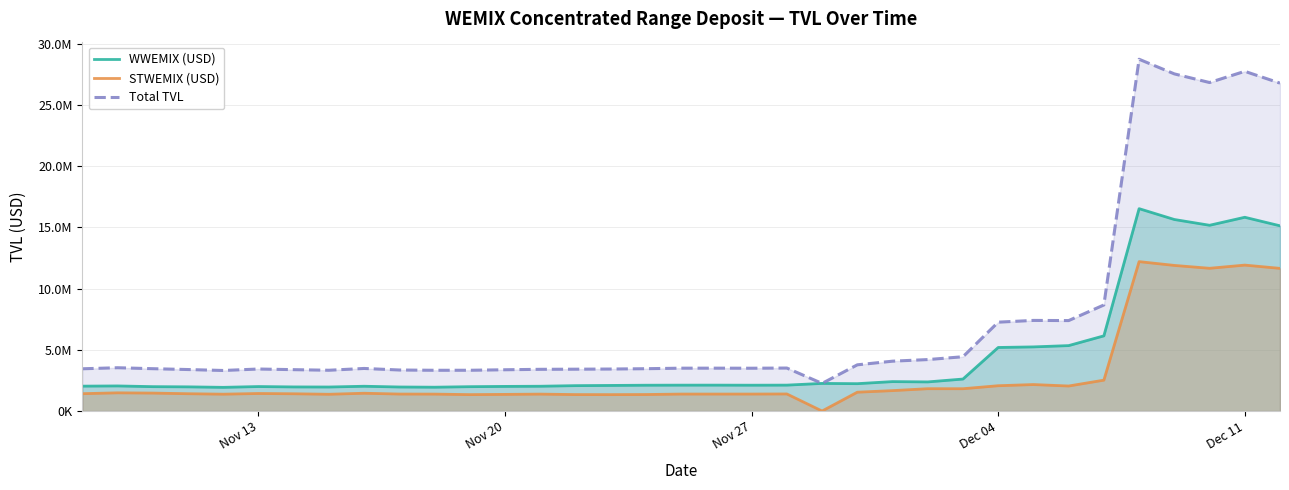

True or false: STWEMIX (USD) and Total TVL cross at least once.

False